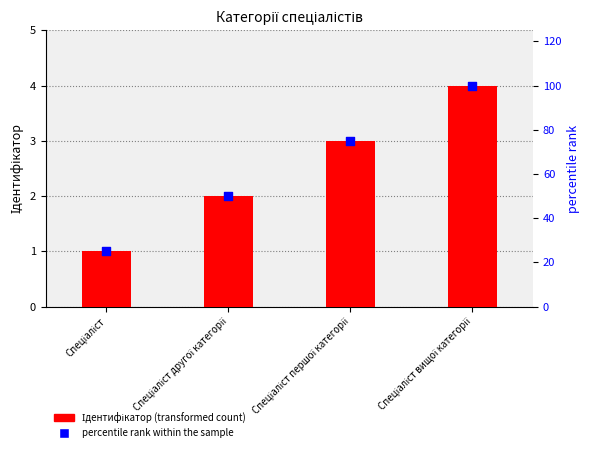

Which series reaches the maximum Y coordinate?

percentile rank within the sample